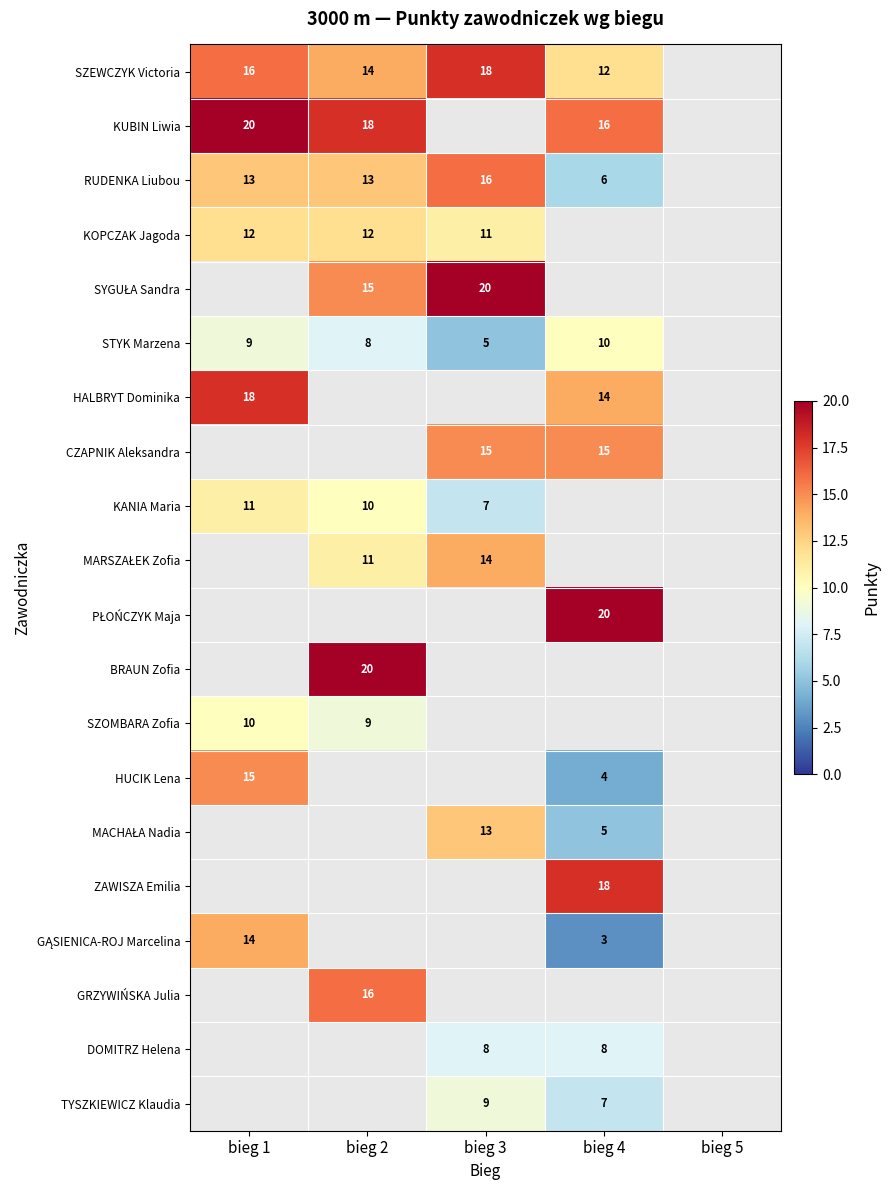

Is it true that STYK Marzena equals 4 at bieg 2?

False